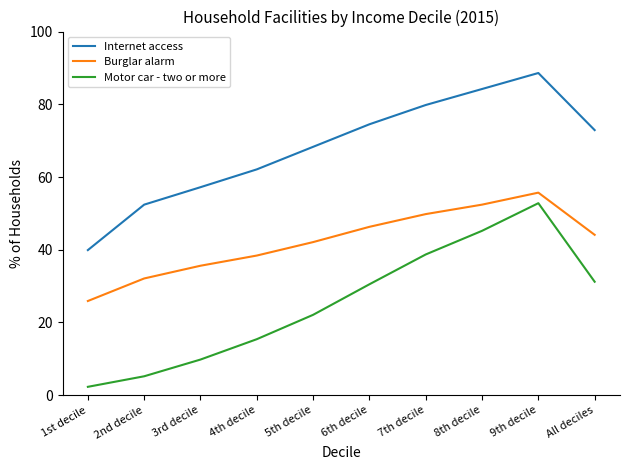

At which label does Motor car - two or more first exceed 30?

6th decile